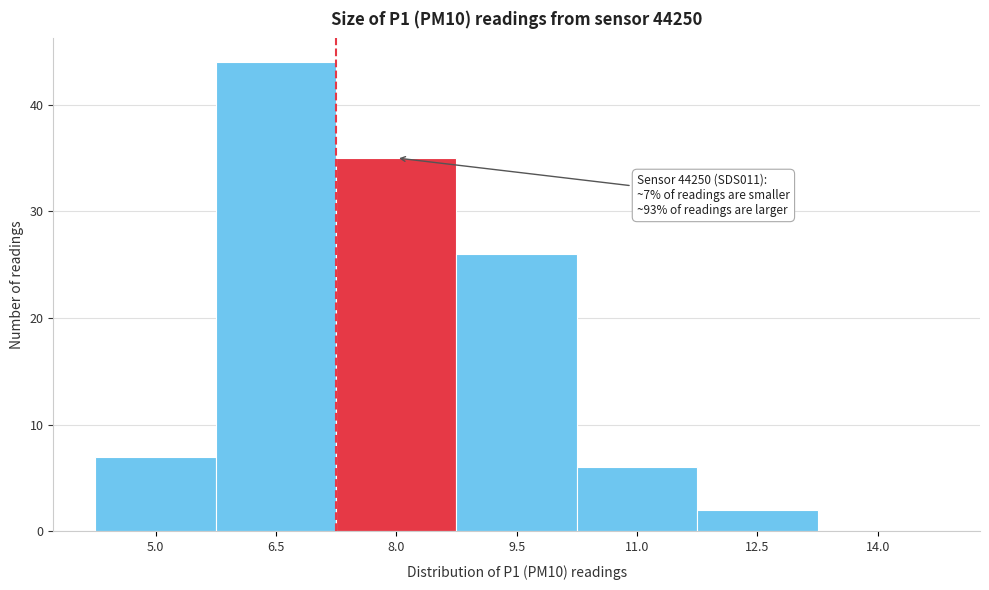

Reading left to right, list all the values displayed in this chart.

5.0=7	6.5=44	8.0=35	9.5=26	11.0=6	12.5=2	14.0=0